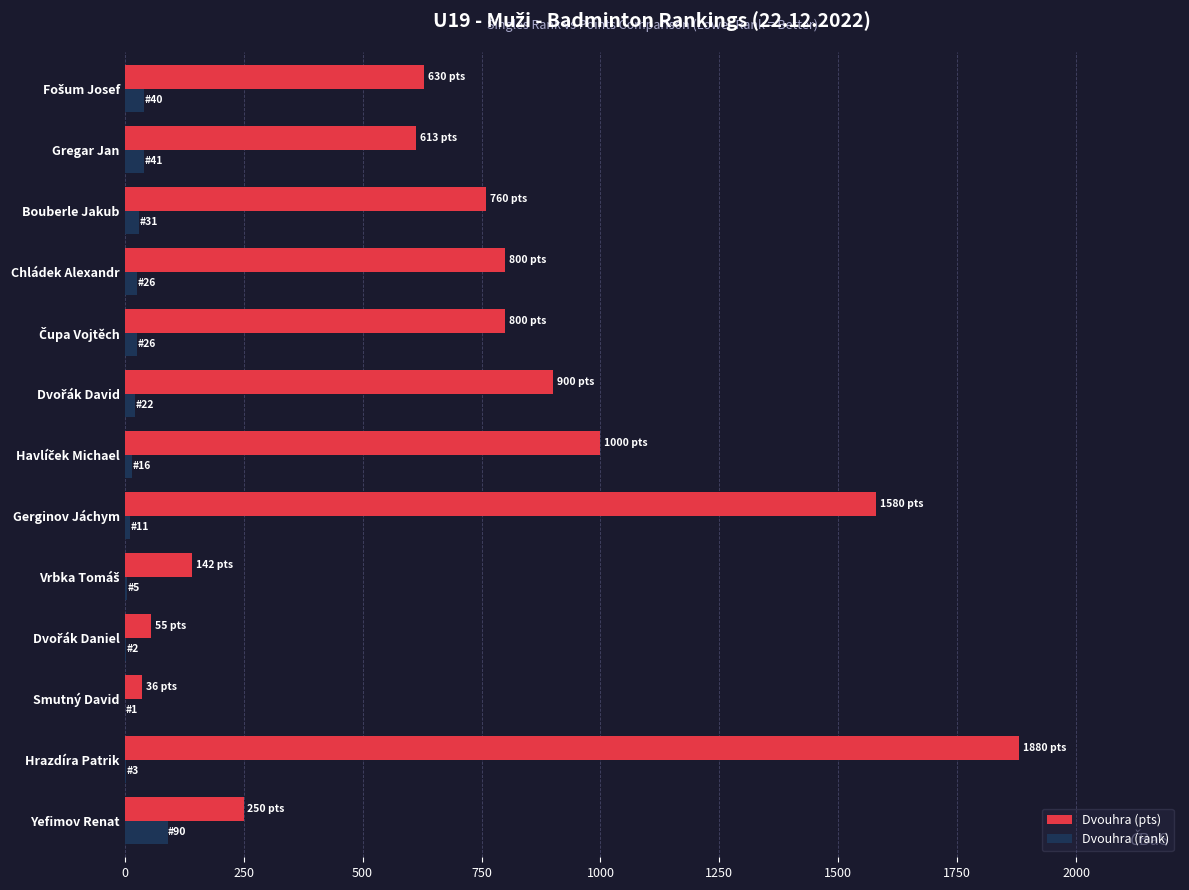

Which series changed the most between Smutný David and Chládek Alexandr?

Dvouhra (pts)